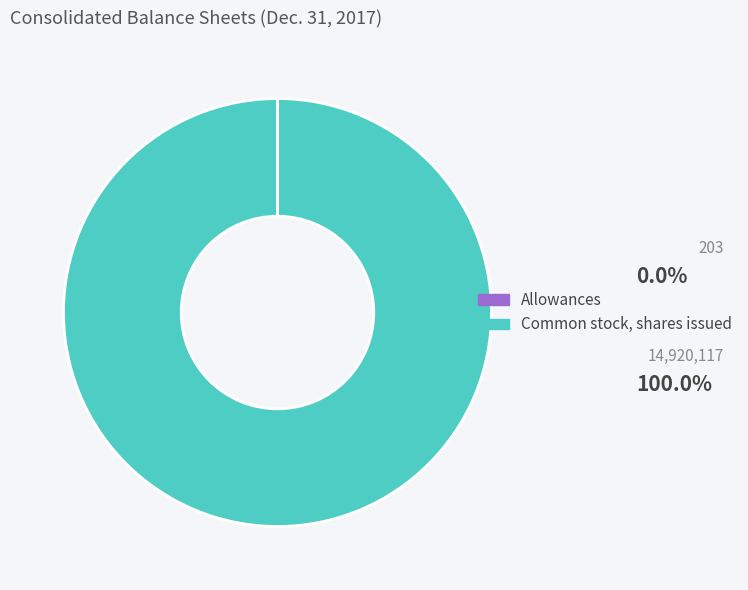

What is the largest slice in the pie chart?

Common stock, shares issued